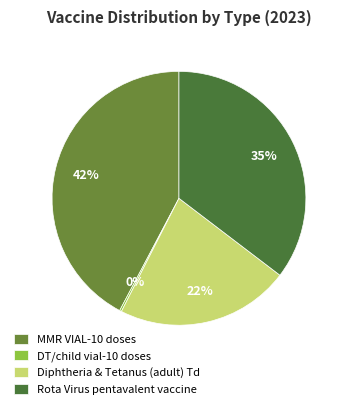

To the nearest percent, what percentage of the pie is MMR VIAL-10 doses?

42%